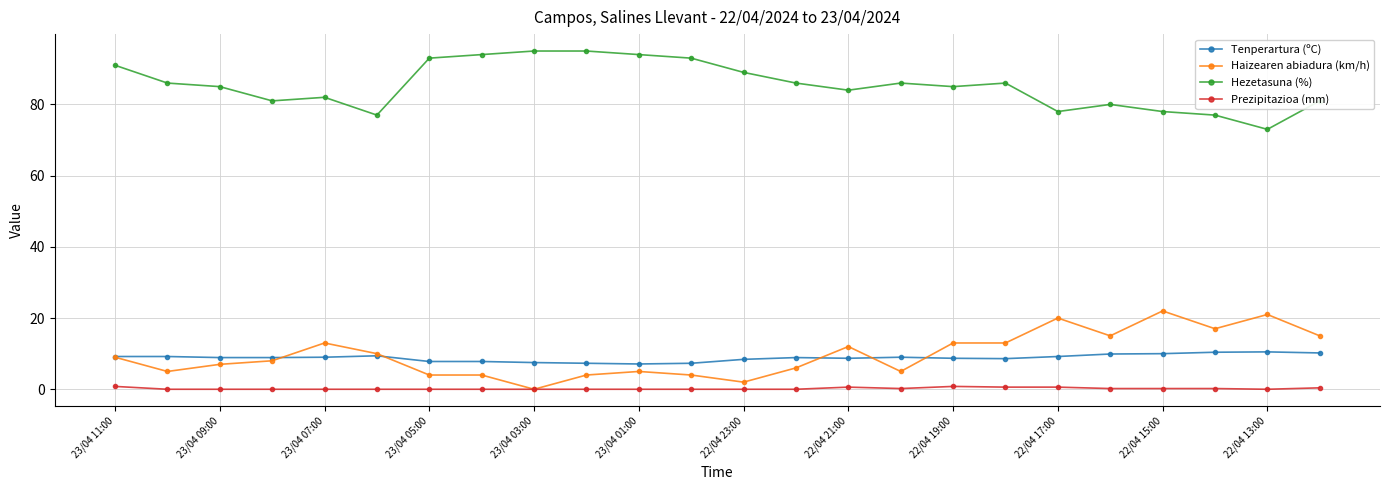

Which series has the largest total across all categories?

Hezetasuna (%)